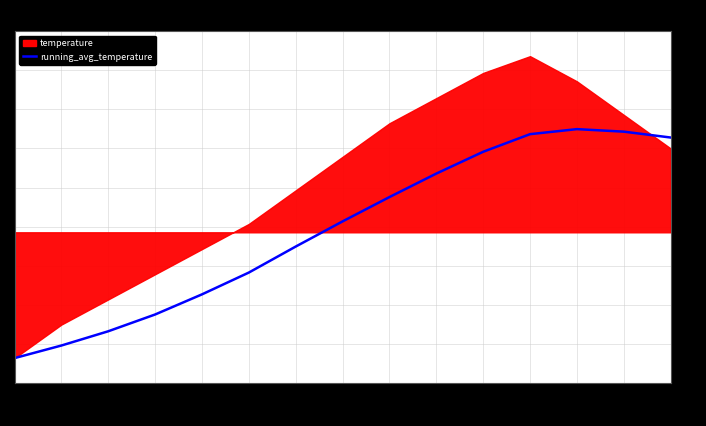

What is the label of the 8th point from the right?

10:30